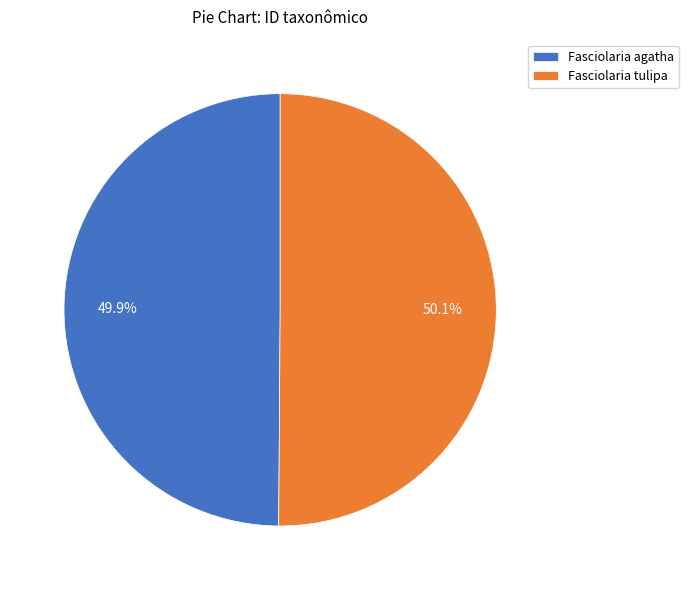

How many segments does this pie chart have?

2